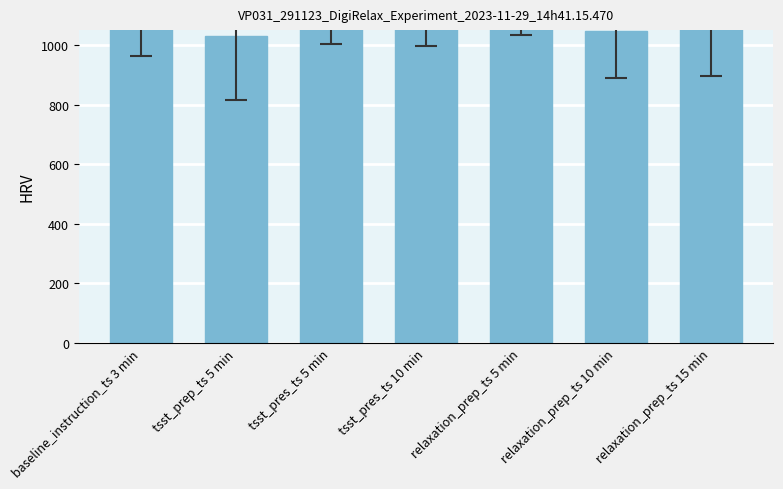

The chart shows a value of 453.5 at tsst_pres_ts 5 min. True or false?

False